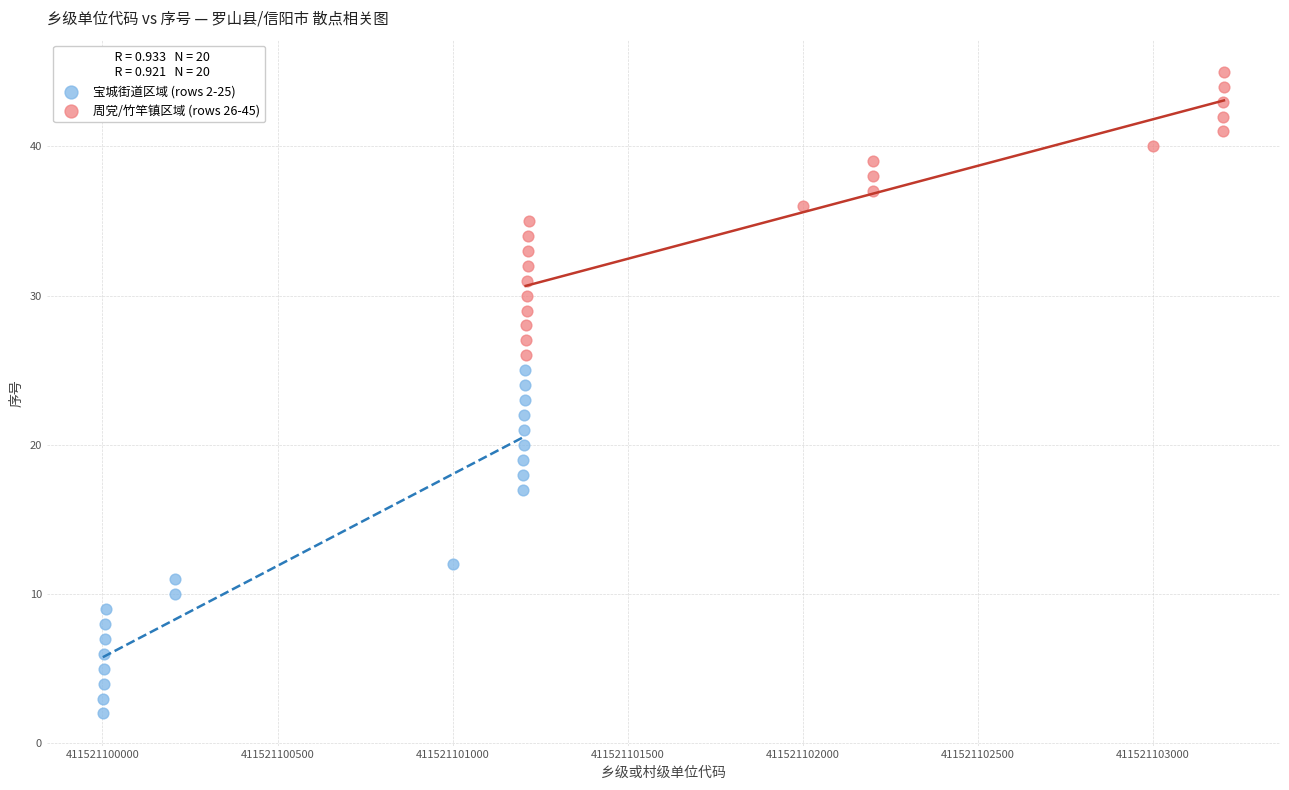

Which series contains the highest Y value?

周党/竹竿镇区域 (rows 26-45)